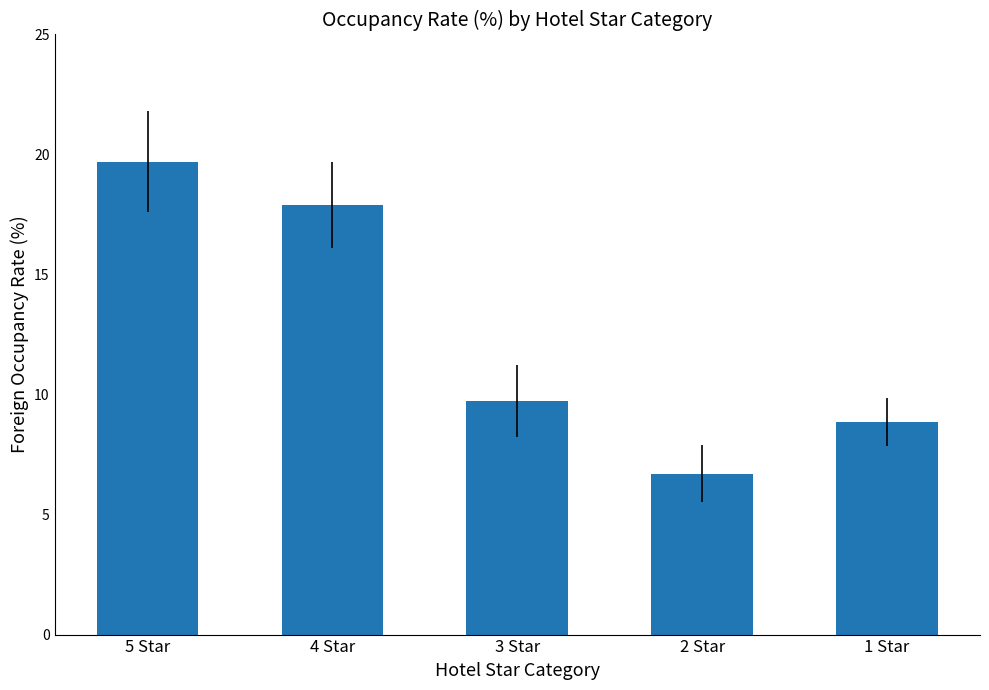

The value at 3 Star is 3.8. True or false?

False